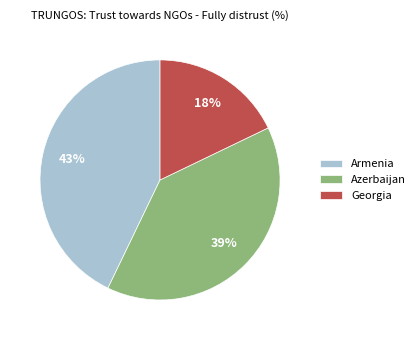

Does Azerbaijan represent more than half of the total?

No